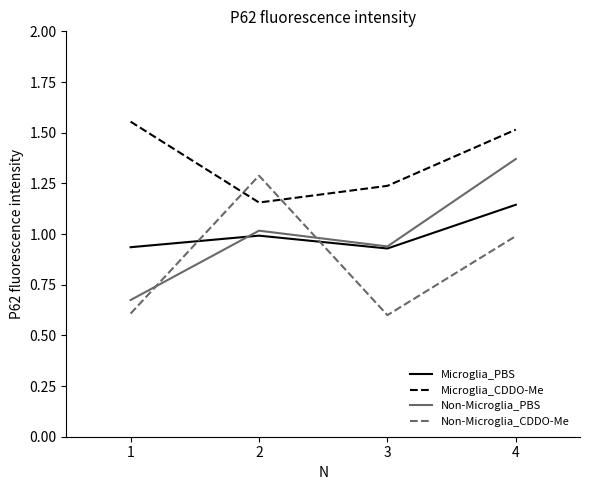

What is the difference between the Microglia_CDDO-Me values at 1 and 2?

0.4